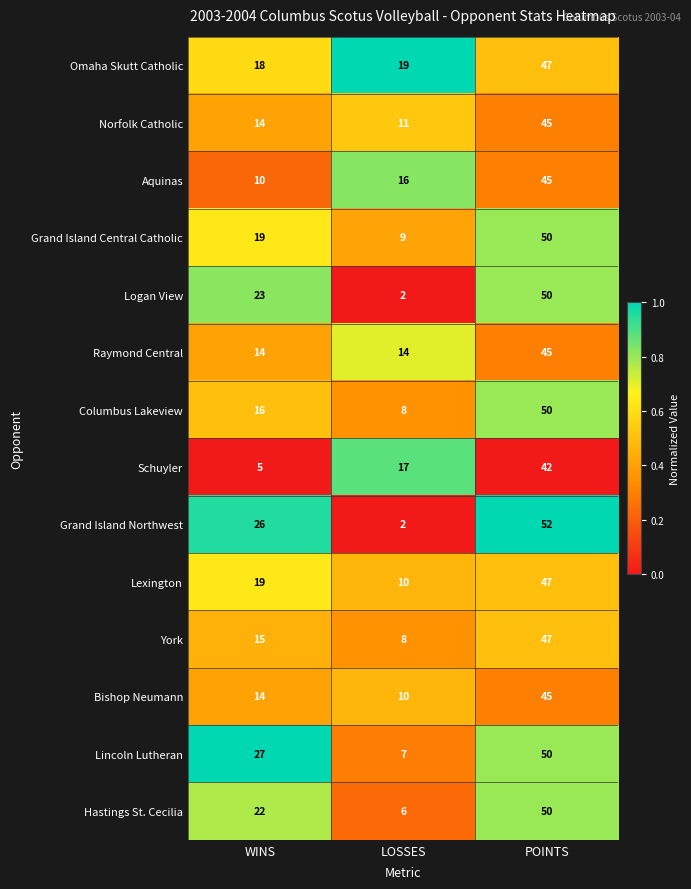

The York series shows 6 at WINS. True or false?

False